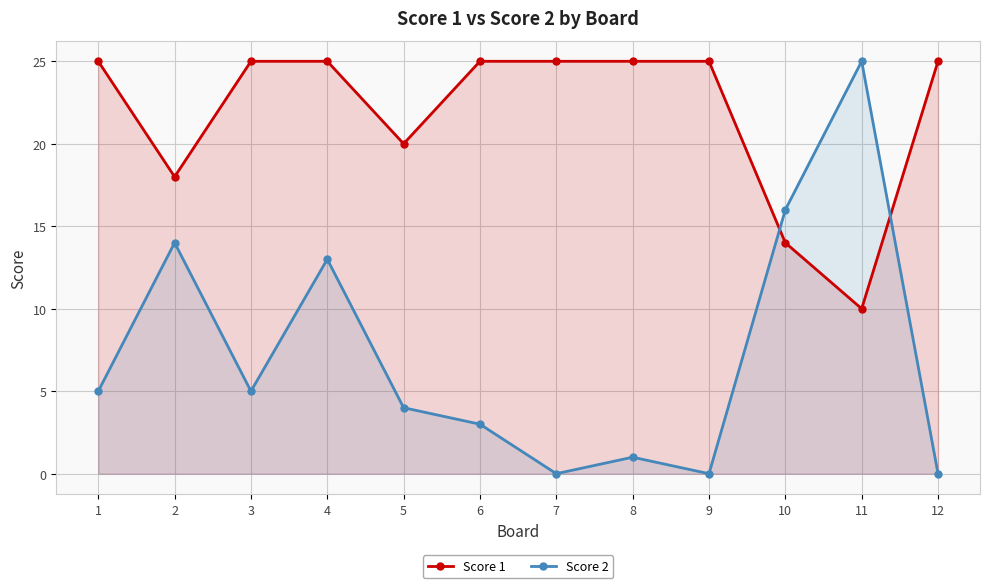

List the series in order of their overall mean, lowest first.

Score 2, Score 1